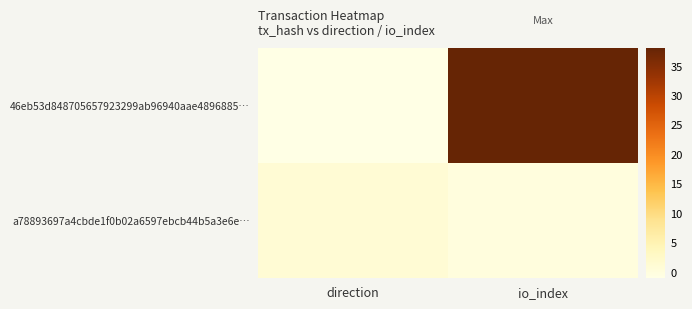

Reading right to left, transcribe all the data shown in this chart.

46eb53d848705657923299ab96940aae4896885…: io_index=38	direction=-1
a78893697a4cbde1f0b02a6597ebcb44b5a3e6e…: io_index=0	direction=1